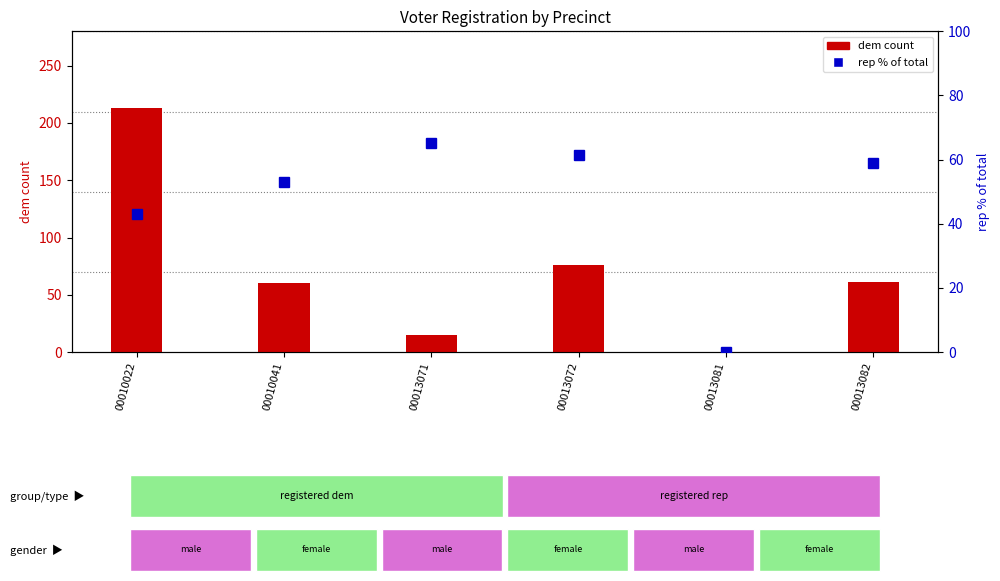

Where does the dem series first go above 61?

00010022